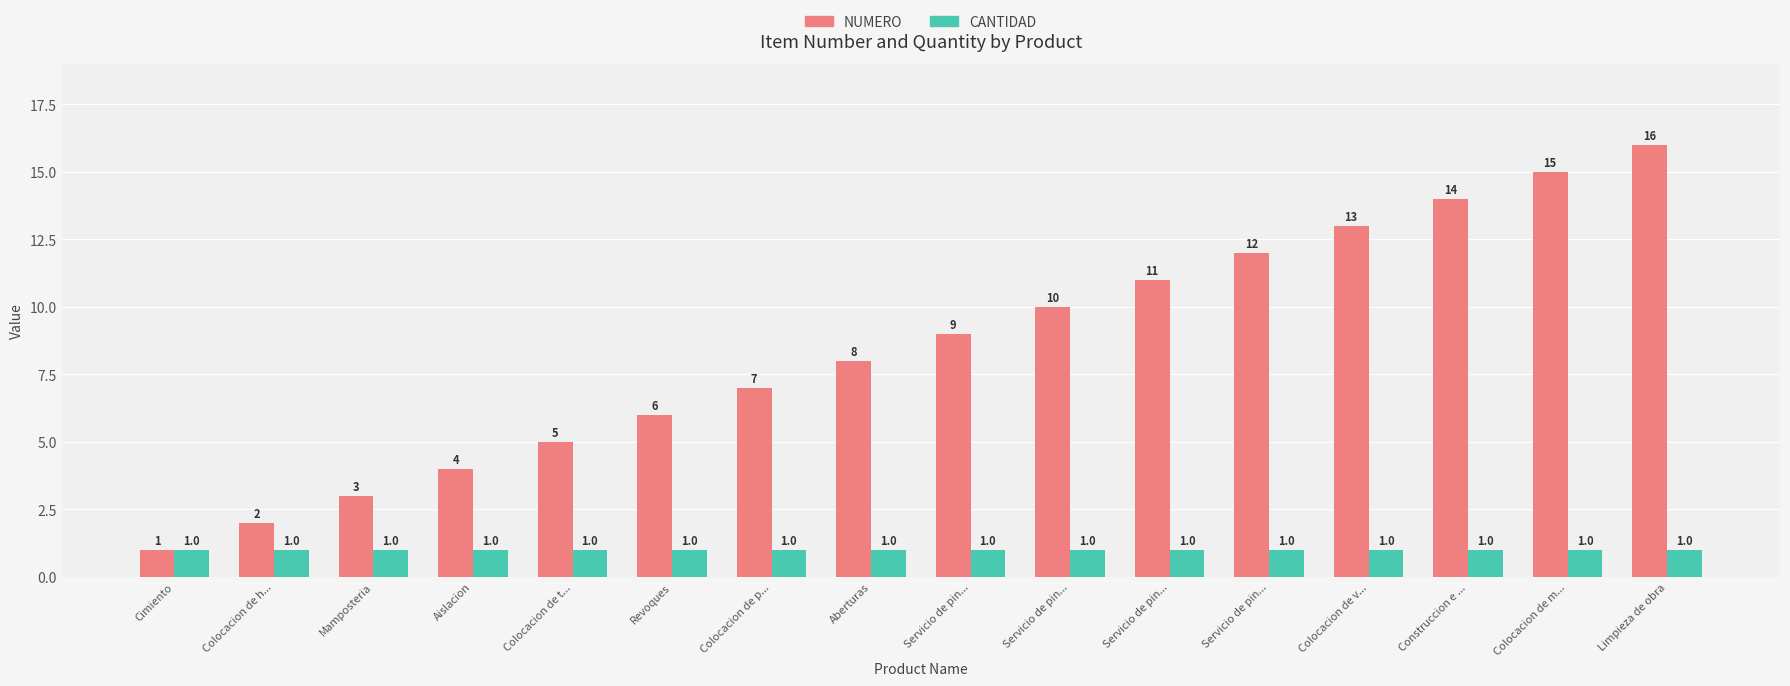

How many distinct data groups are displayed?

2